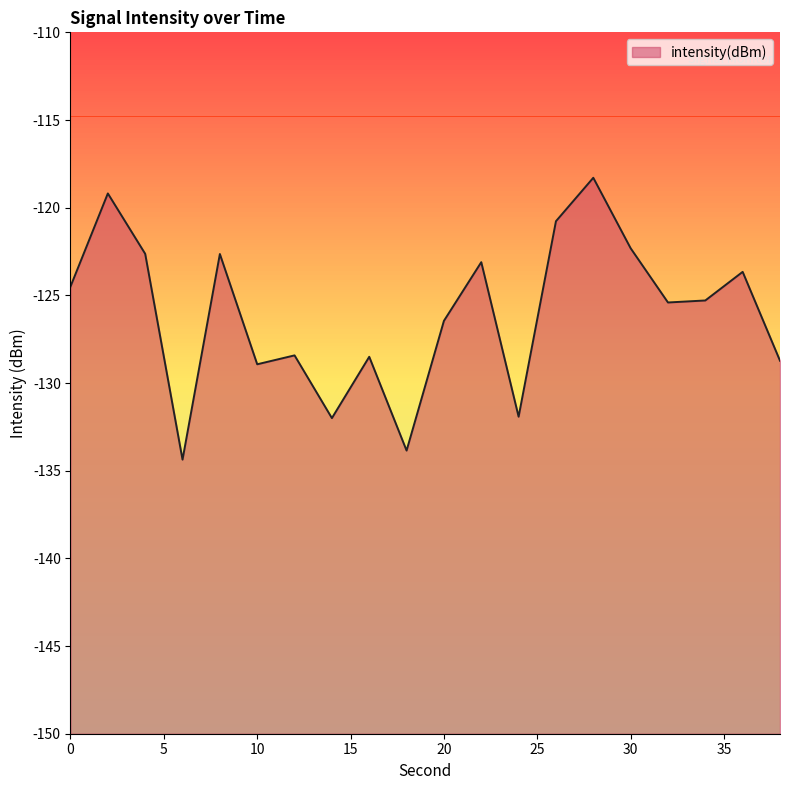

What is the difference between the maximum and minimum values?

16.1